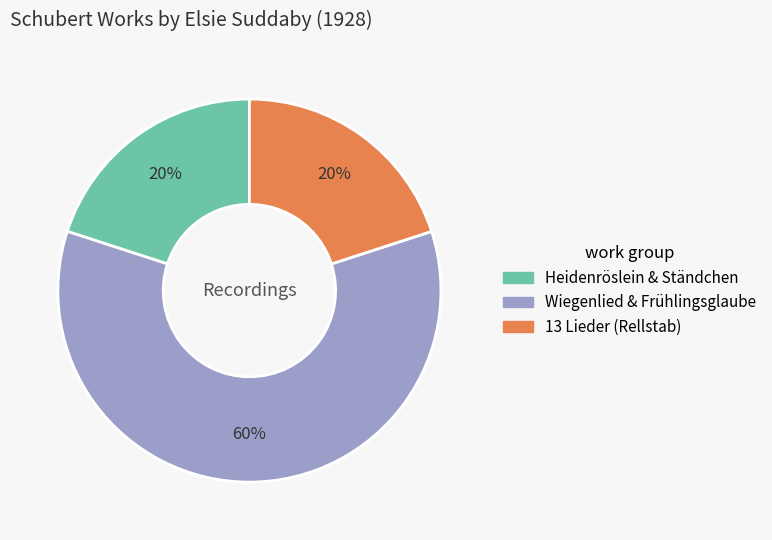

Does any single category account for the majority?

Yes